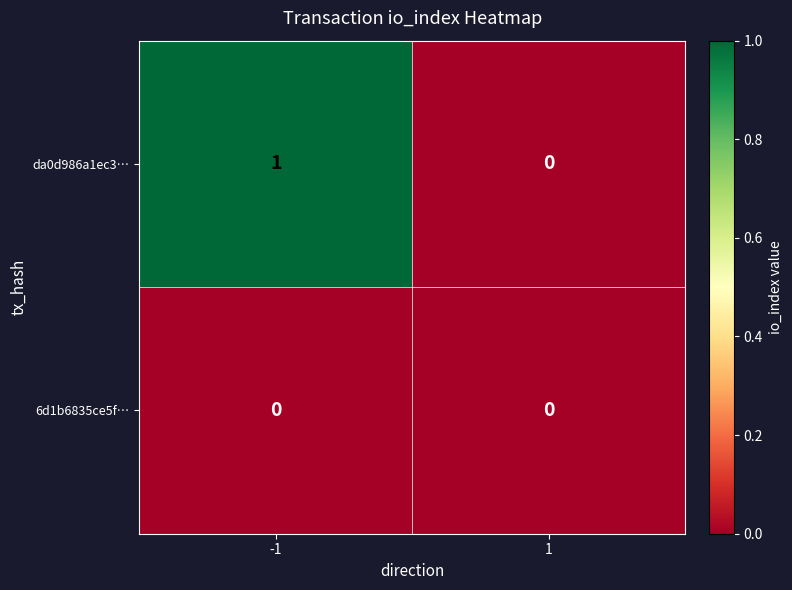

List the series in order of their peak value, highest first.

da0d986a1ec3…, 6d1b6835ce5f…